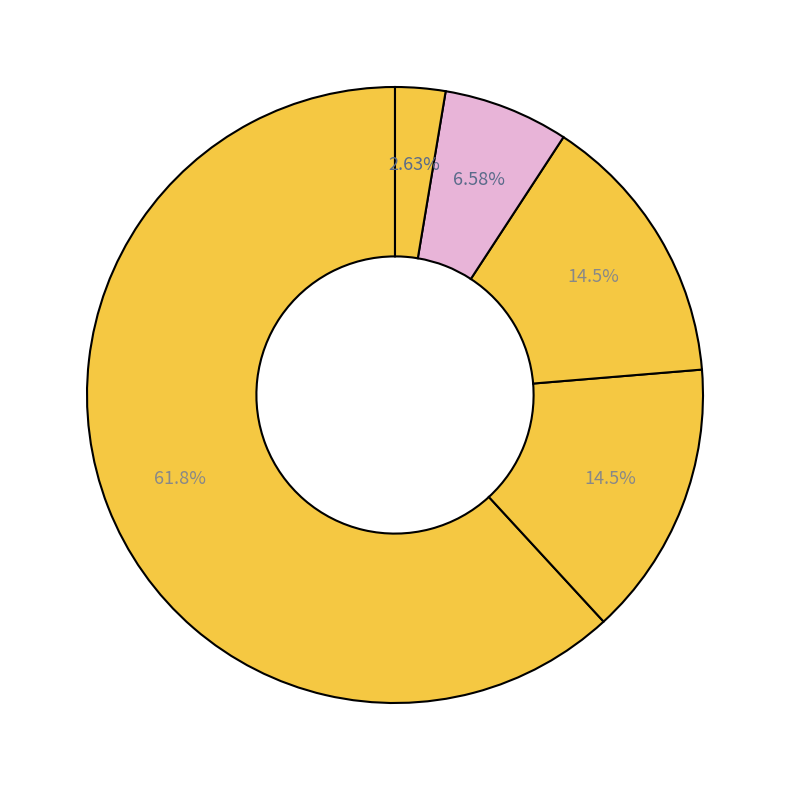

To the nearest percent, what is the difference between the largest and smallest slice percentages?

59%